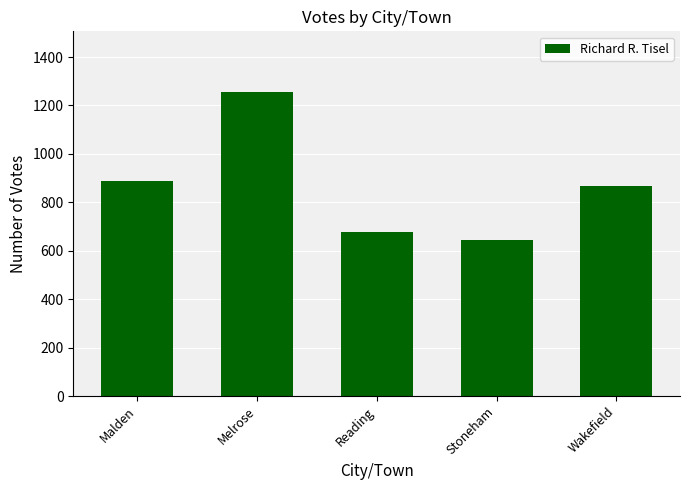

What is the average value?

867